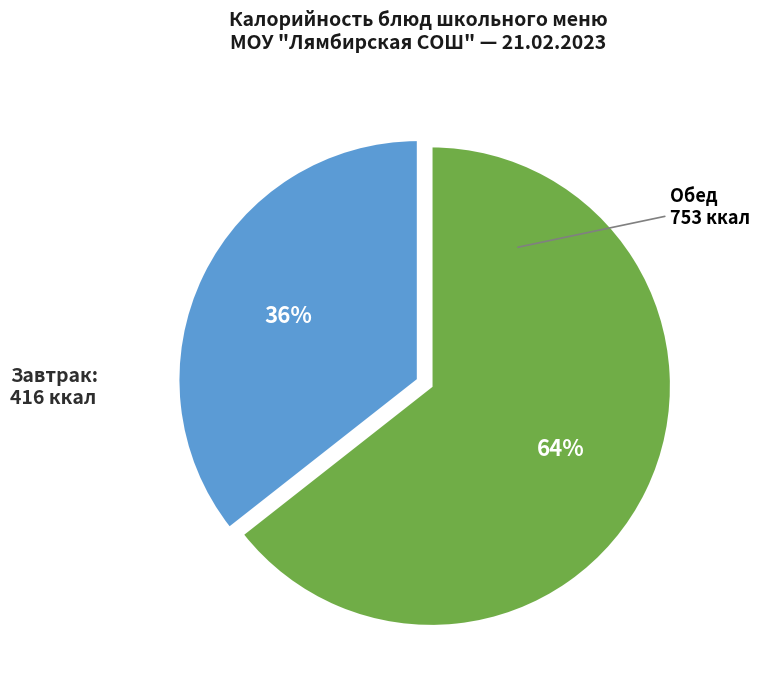

Is there a majority slice in this chart?

Yes